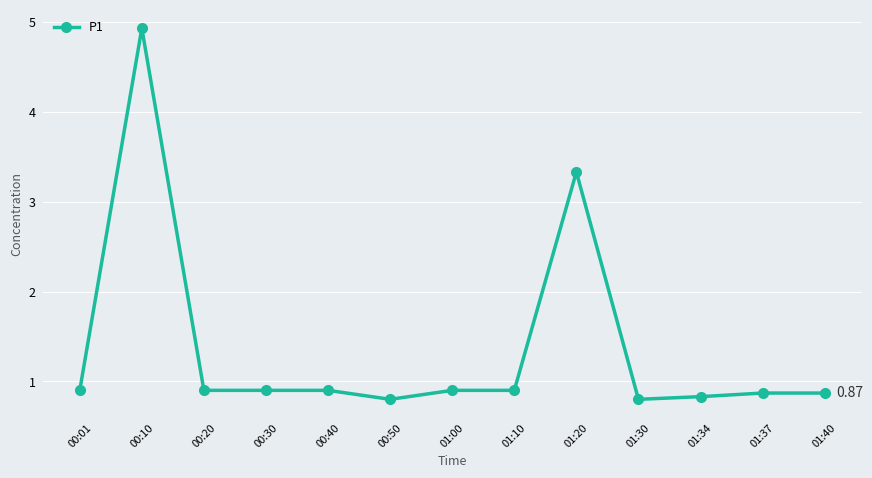

What is the difference between the maximum and second lowest values?

4.1